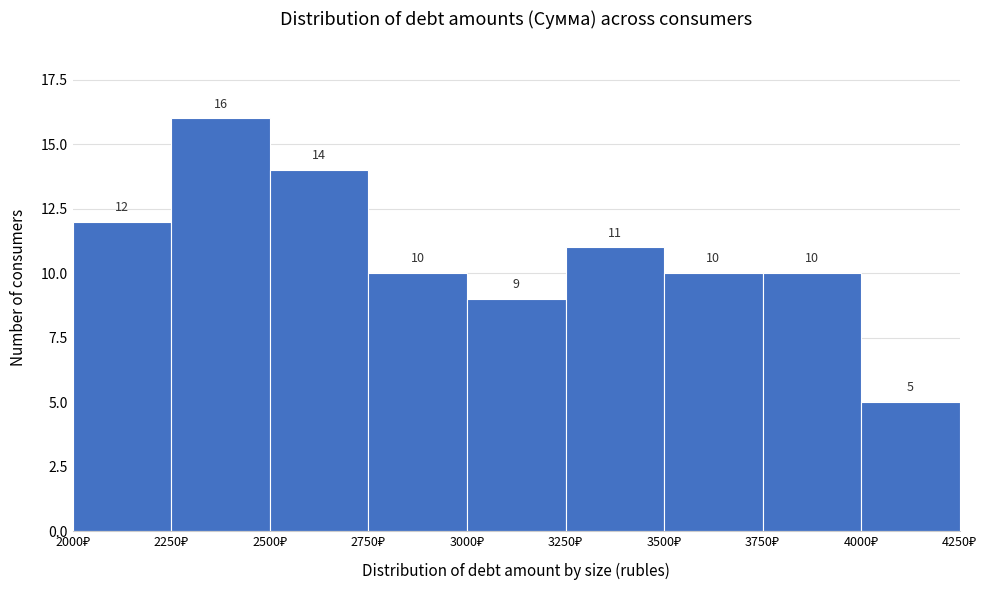

Which range on the x-axis has the tallest bar?

2250 to 2500